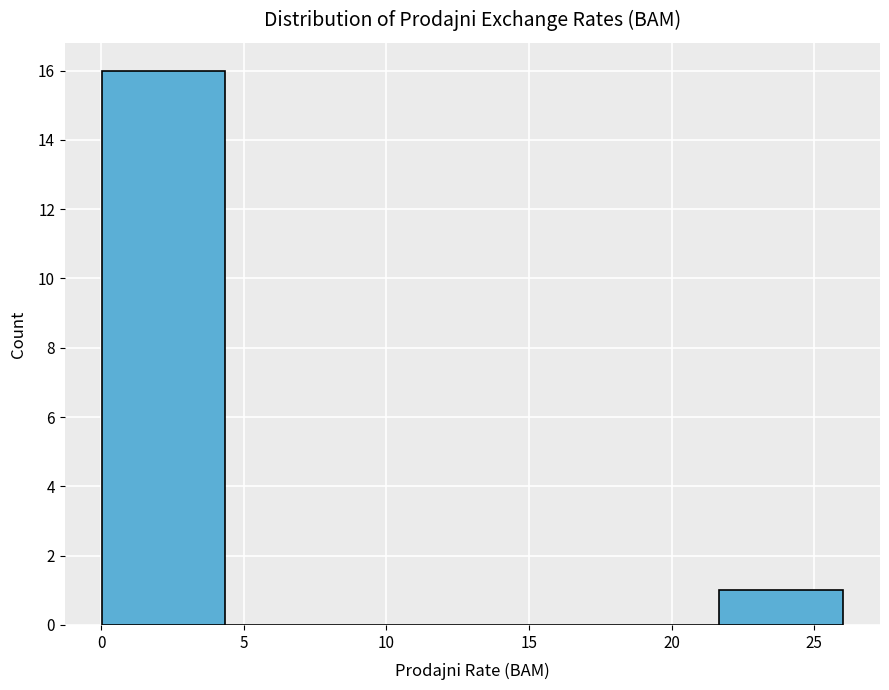

Reading left to right, transcribe this chart: for each bar, give the range it covers on the x-axis and its height. Neither the bar edges nor the heights are printed on the chart, so give them approximately, as read against the axes.

0.0 to 4.5: 16
4.5 to 8.5: 0
8.5 to 13.0: 0
13.0 to 17.5: 0
17.5 to 21.5: 0
21.5 to 26.0: 1